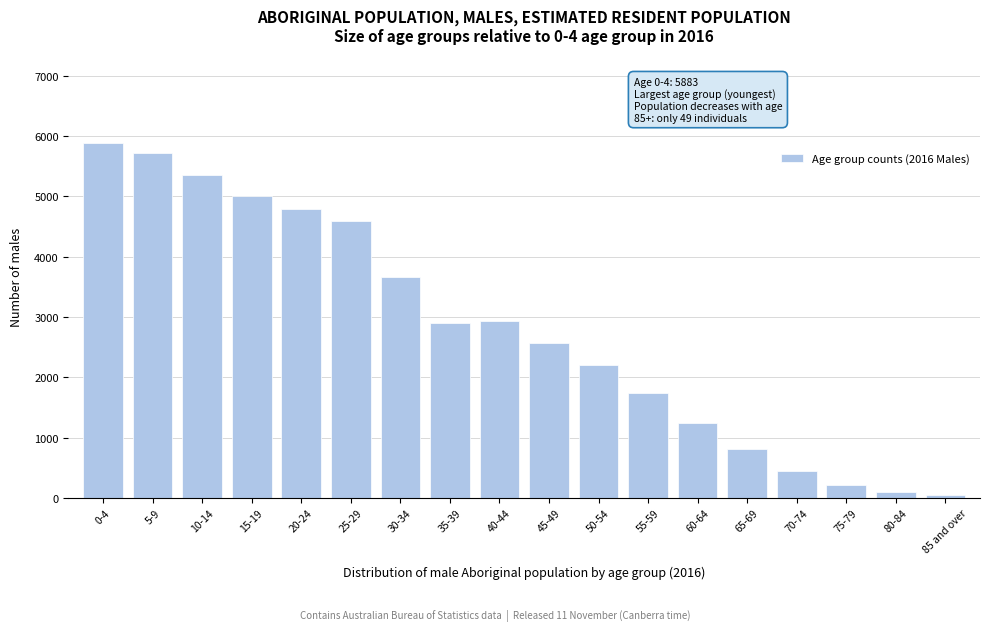

Reading right to left, transcribe all the data shown in this chart.

85 and over=49	80-84=104	75-79=206	70-74=441	65-69=803	60-64=1244	55-59=1744	50-54=2196	45-49=2576	40-44=2941	35-39=2906	30-34=3657	25-29=4591	20-24=4792	15-19=5006	10-14=5356	5-9=5722	0-4=5883